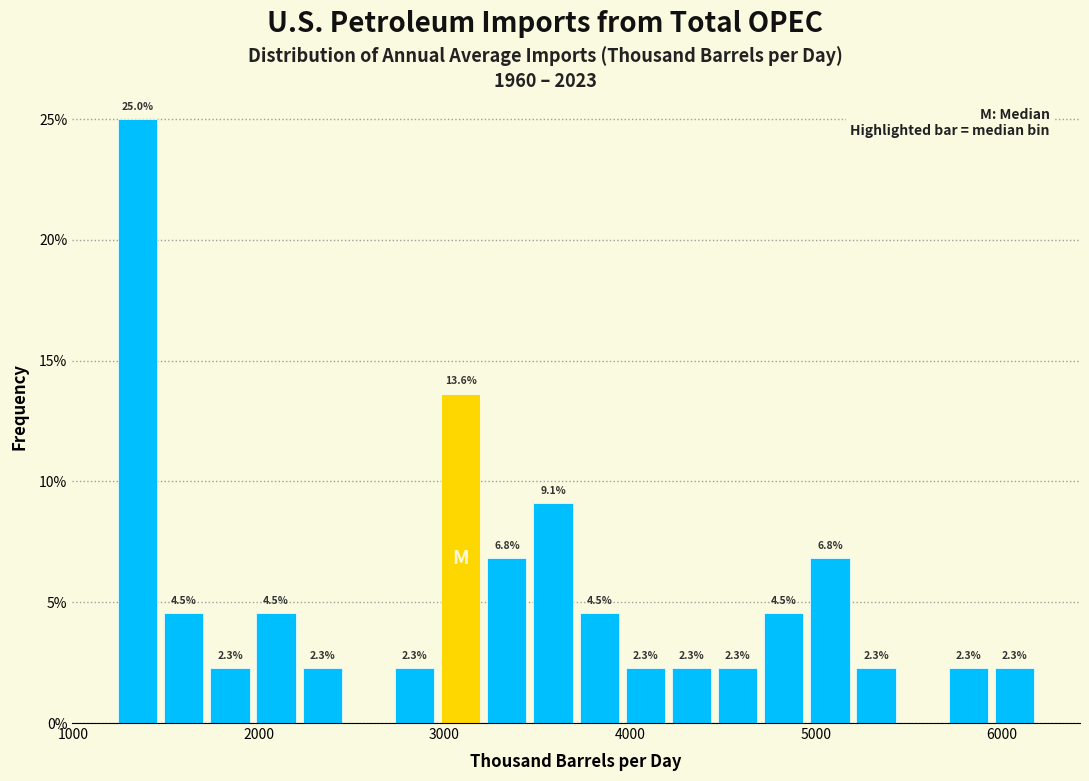

Around what value on the x-axis is the tallest bar? Give the approximate position of its centre, as read against the axis.

1300